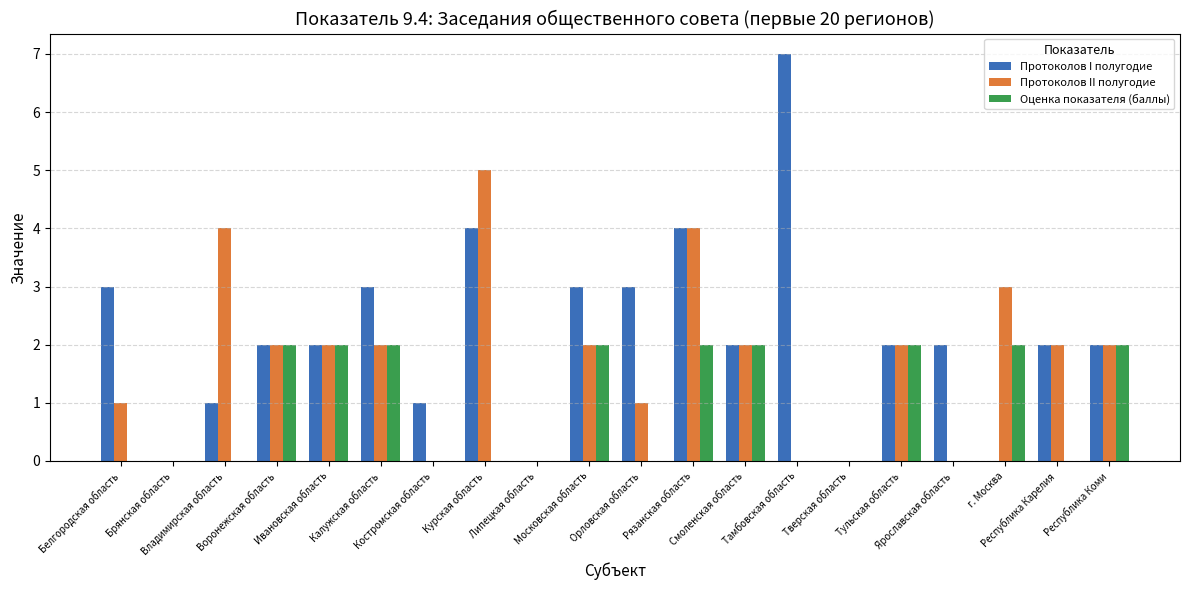

True or false: Протоколов II полугодие has a value of 3 at Тульская область.

False